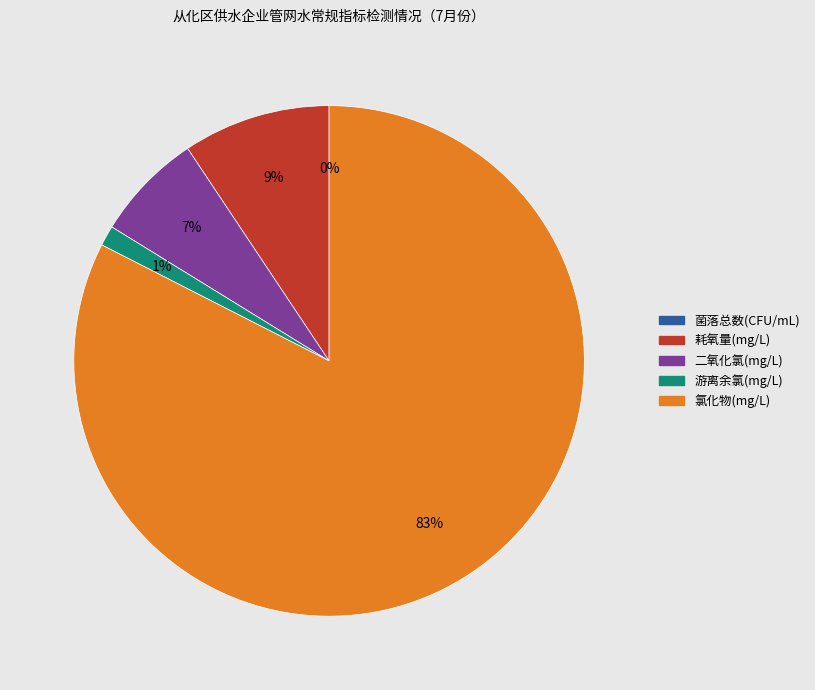

Rank the categories by value from highest to lowest.

氯化物(mg/L), 耗氧量(mg/L), 二氧化氯(mg/L), 游离余氯(mg/L), 菌落总数(CFU/mL)